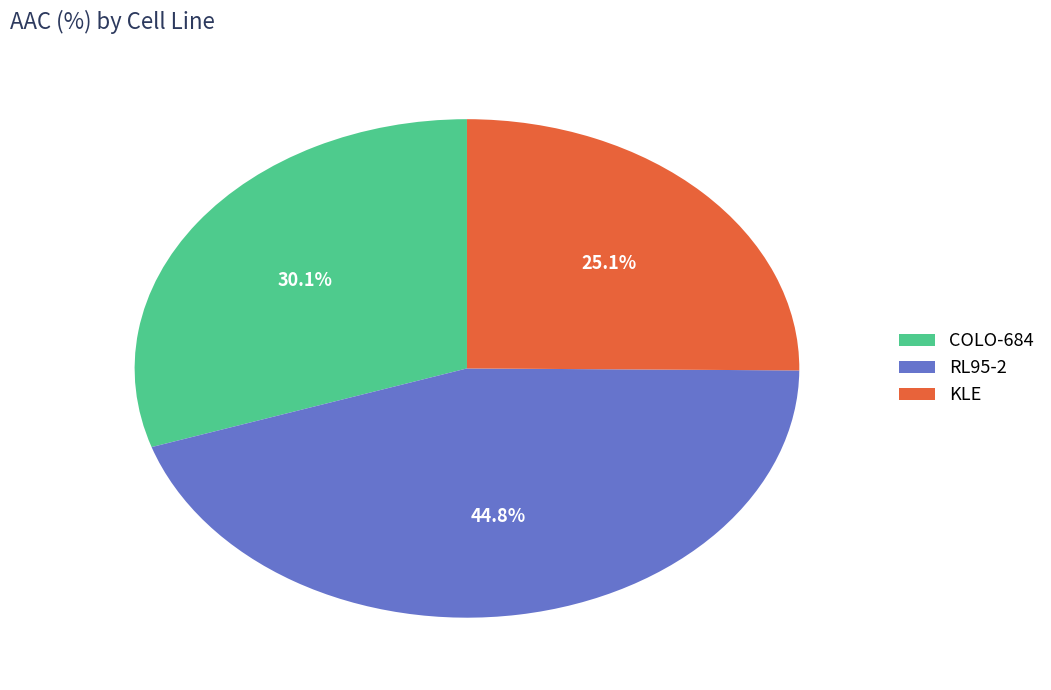

What is the ratio of the value at KLE to the value at RL95-2?

0.6